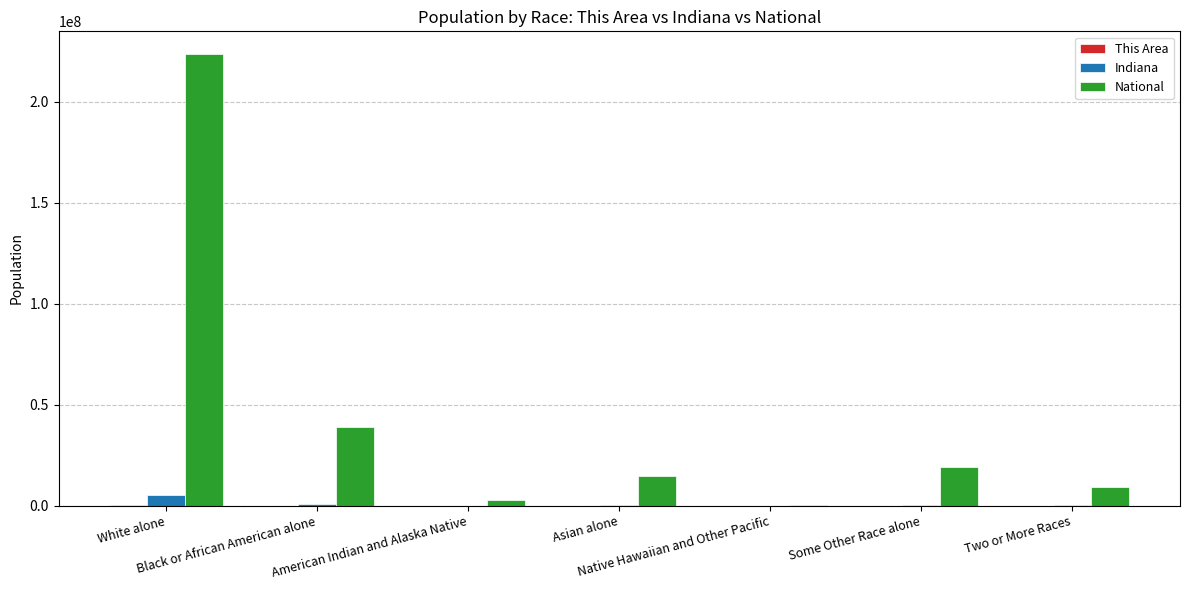

What is the greatest value displayed?

223553265